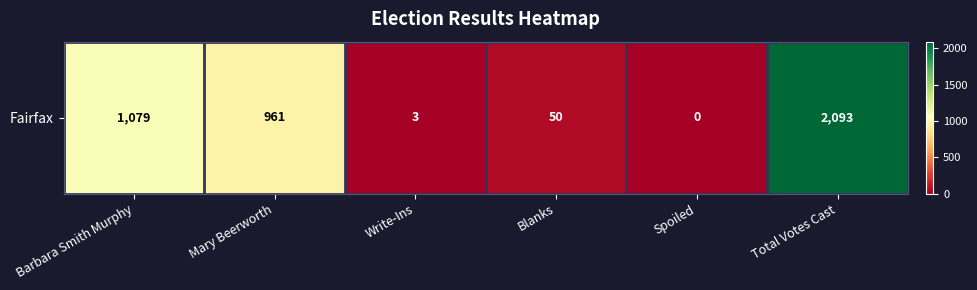

What is the ratio of the value at Mary Beerworth to the value at Write-Ins?

320.3